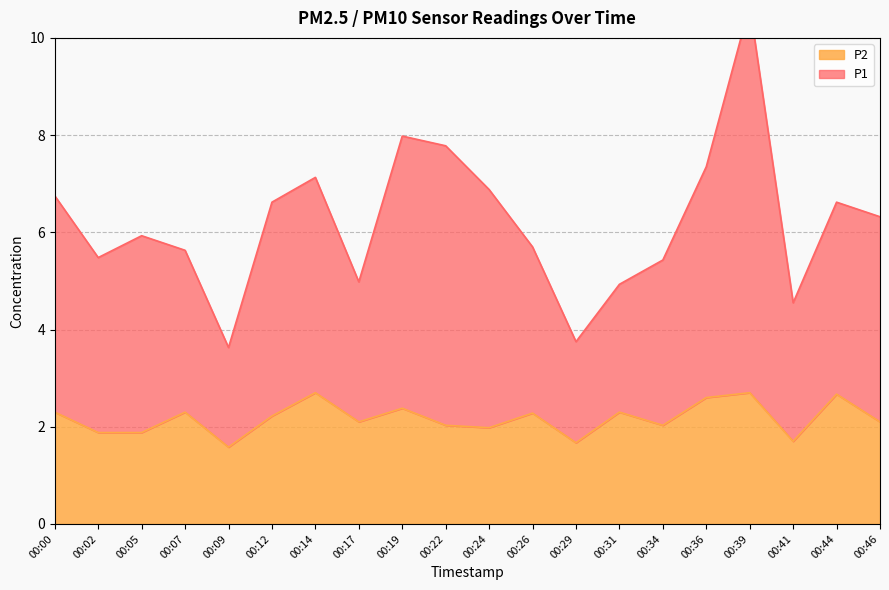

What are all the series names shown in the legend?

P1, P2